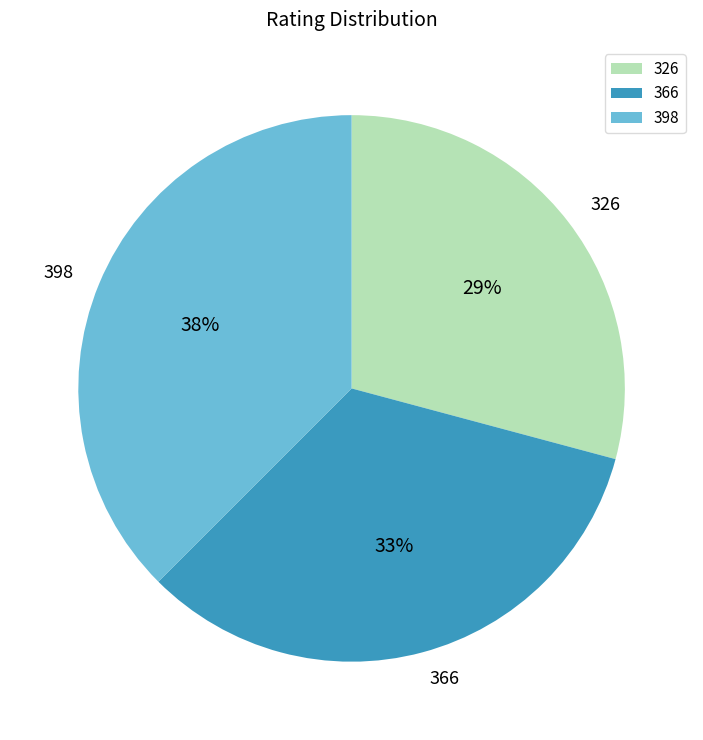

Do 366 and 398 together represent more than half of the pie?

Yes